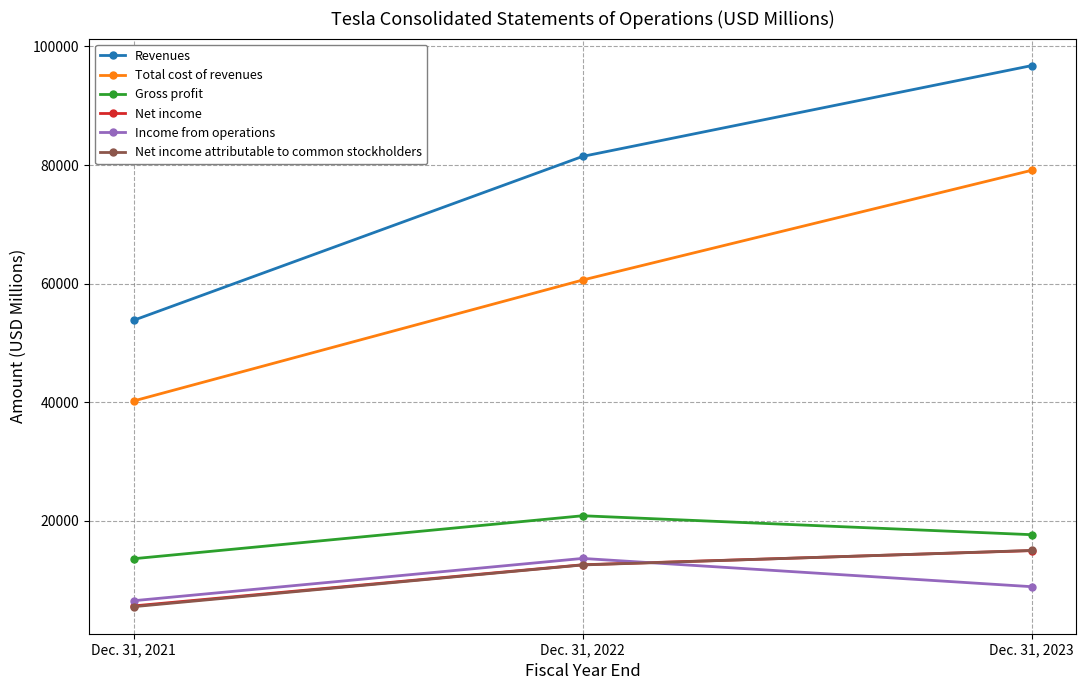

Is the value of Gross profit at Dec. 31, 2023 greater than the value of Revenues at Dec. 31, 2021?

No